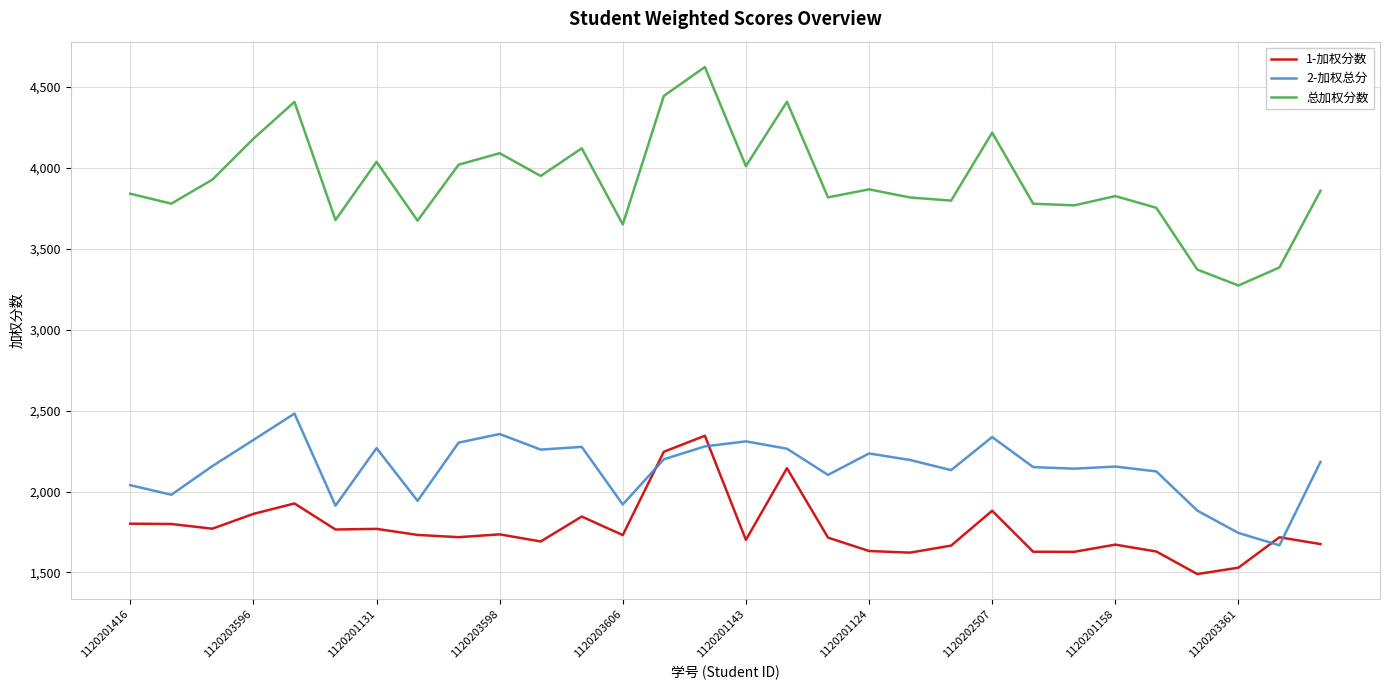

What is the lowest value of the 2-加权总分 series?

1667.8